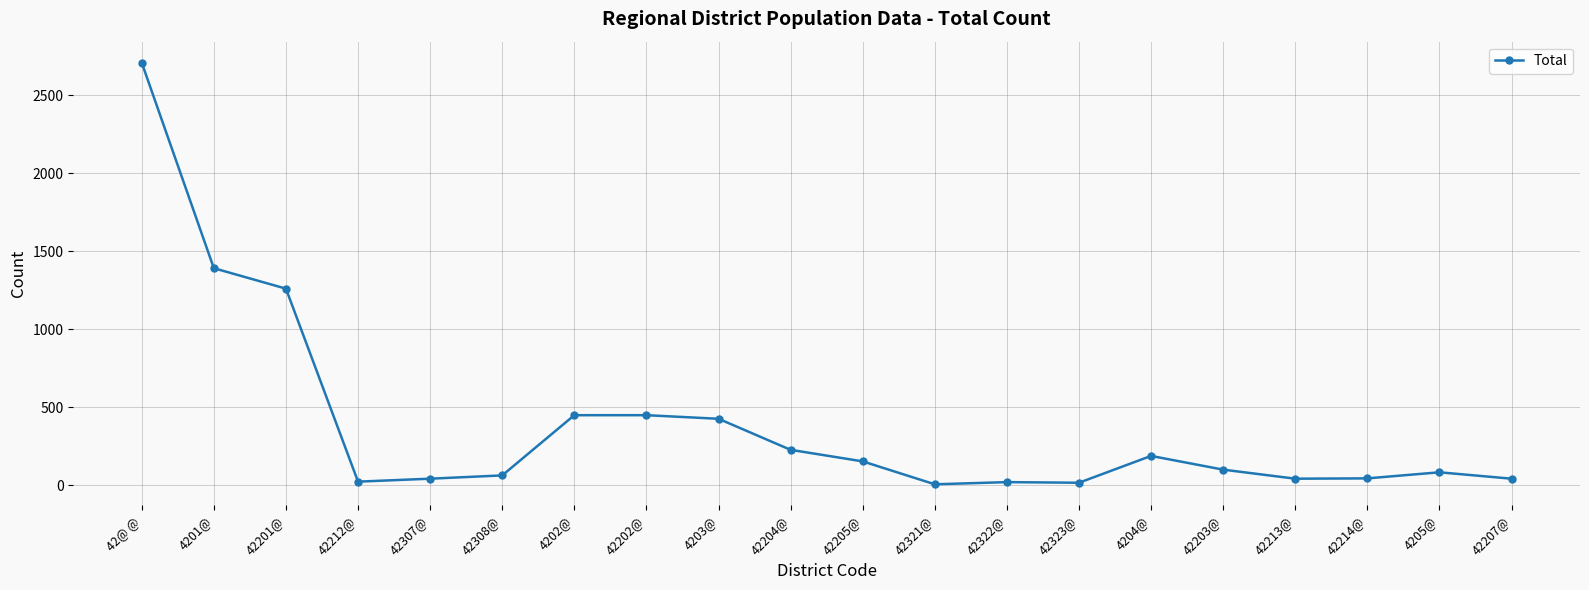

True or false: there are more than 0 points higher than both neighbors.

True